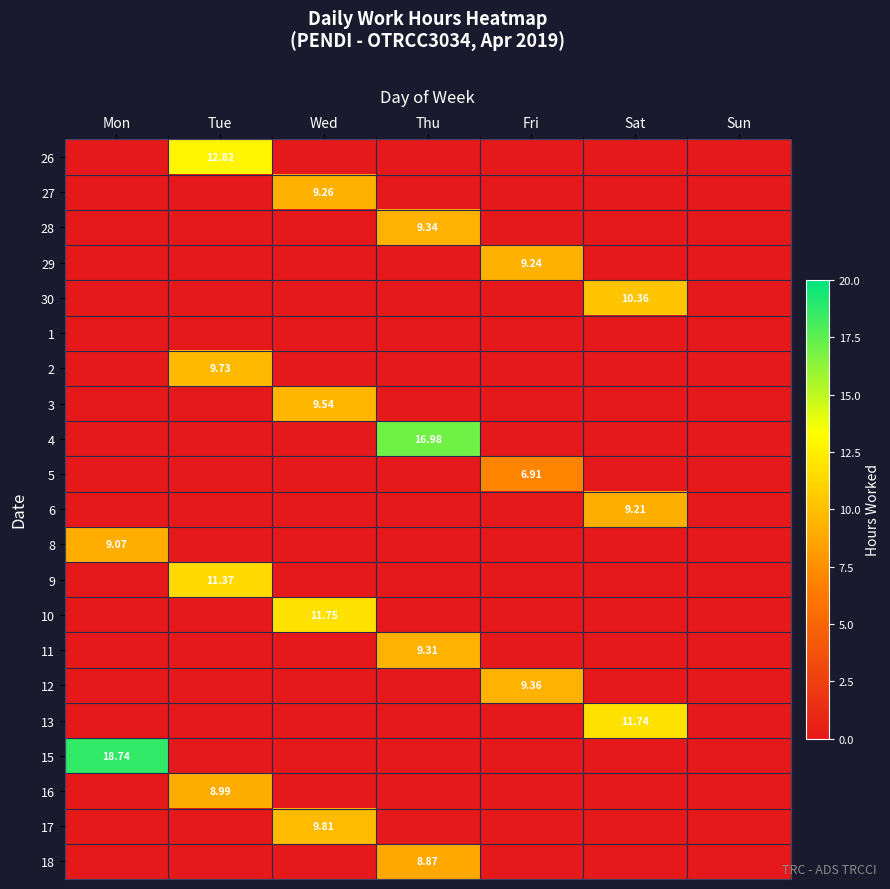

What is the maximum value shown in the chart?

18.7